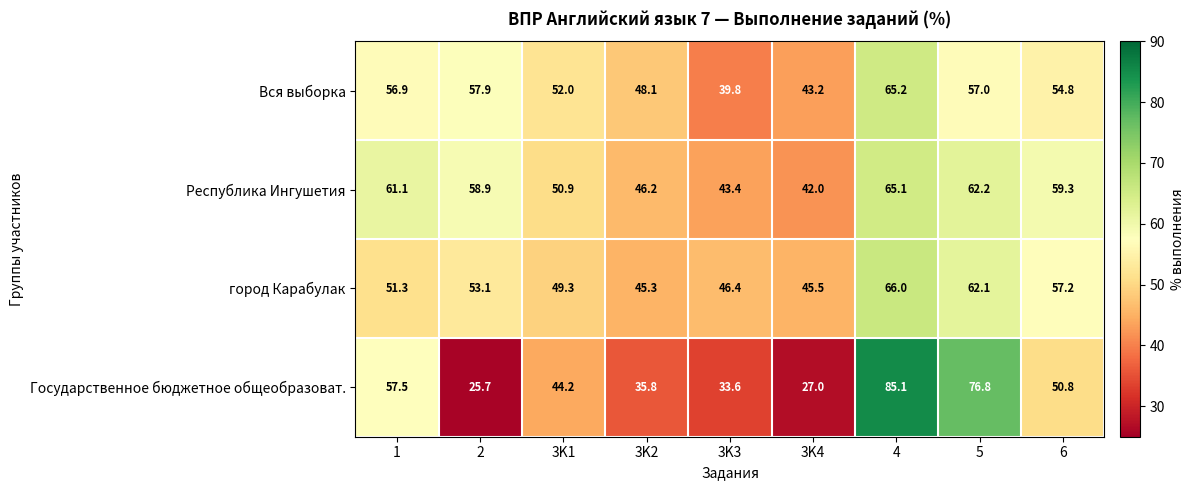

The Республика Ингушетия series shows 17.2 at 3K2. True or false?

False